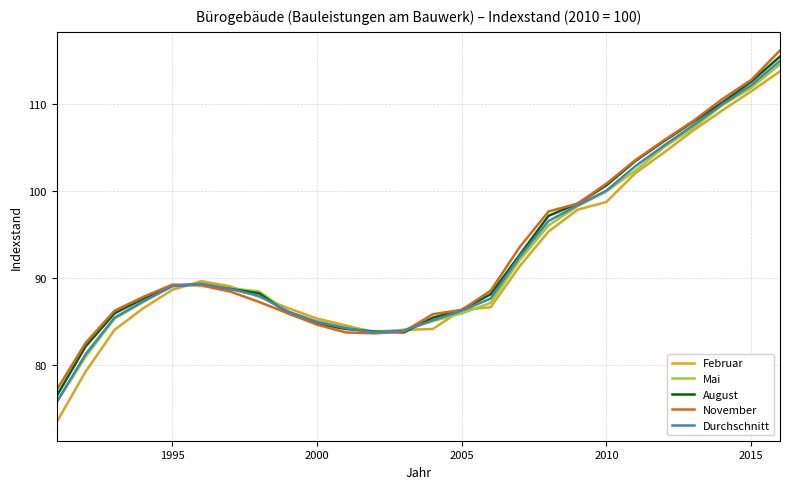

Which series has the widest spread of values?

Februar